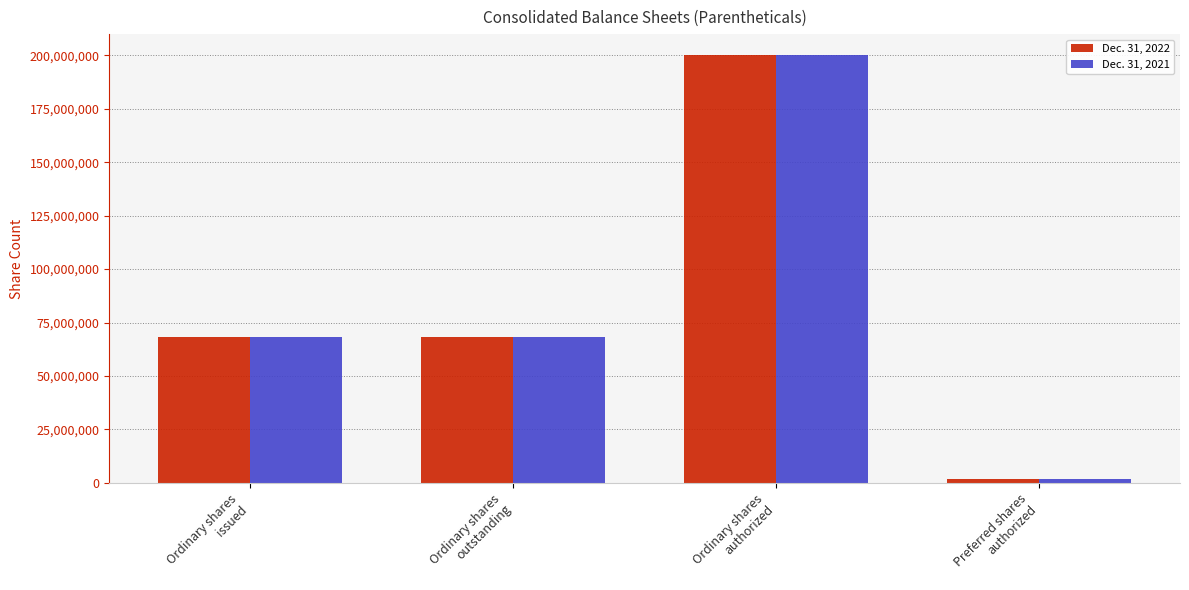

Which category has the highest value in the Dec. 31, 2022 series?

Ordinary shares
authorized